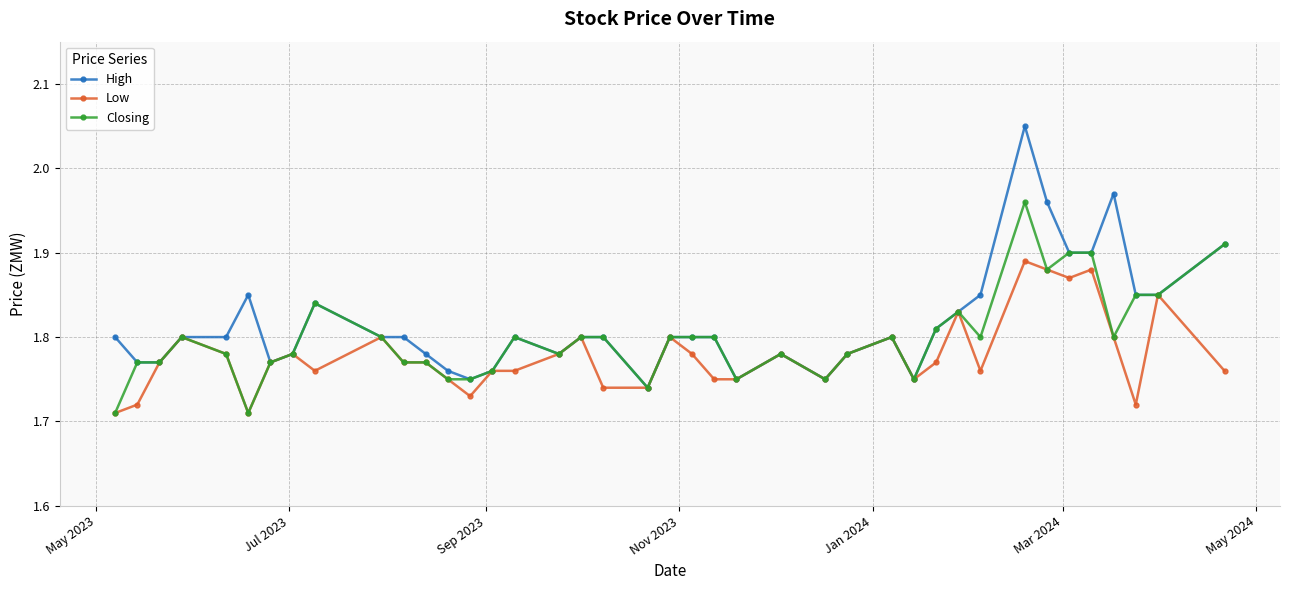

Rank the series by their maximum value, from highest to lowest.

High, Closing, Low